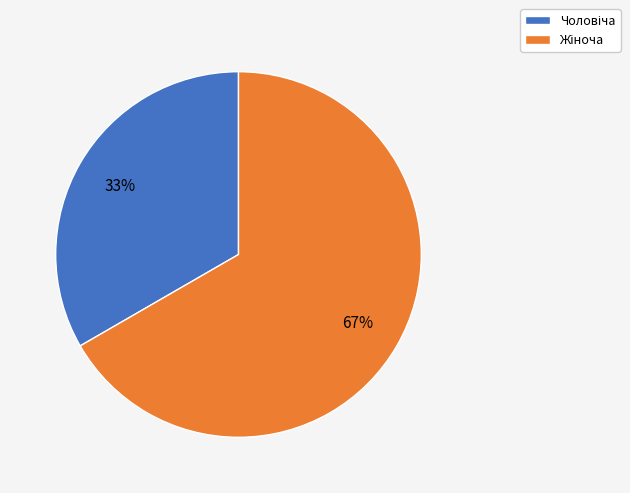

Is there any slice that represents more than half of the pie?

Yes